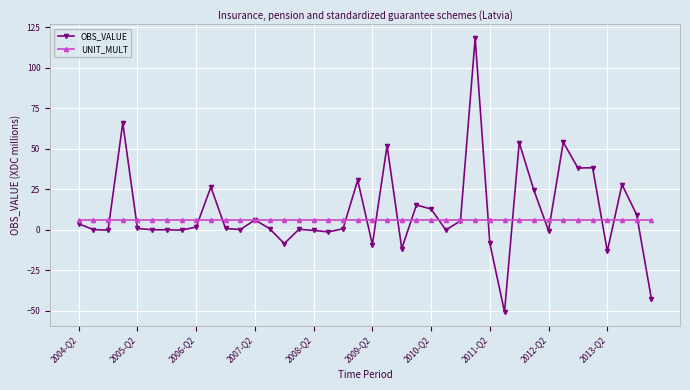

What is the value of the UNIT_MULT point at the 14th from the left?

6.0